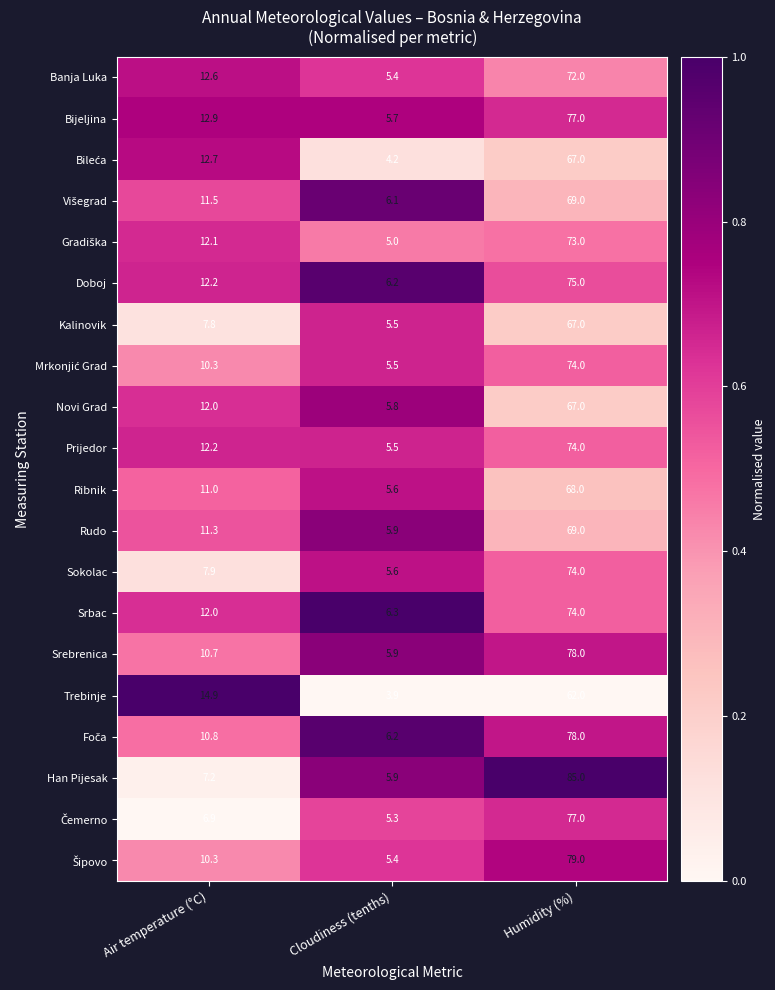

The Prijedor series shows 74.0 at Humidity (%). True or false?

True